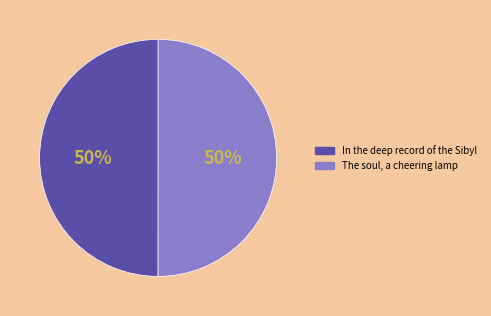

To the nearest percent, what portion does The soul, a cheering lamp represent?

50%